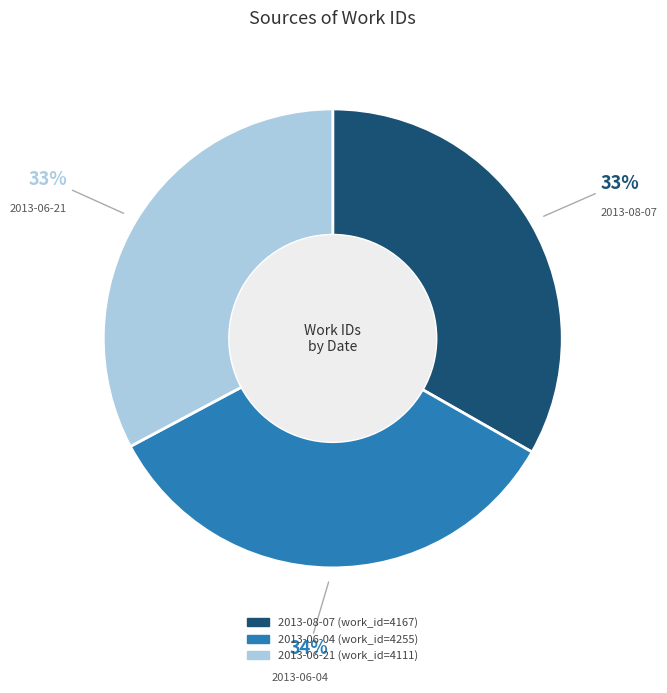

Is it true that 2013-06-04 is 34% of the pie?

True